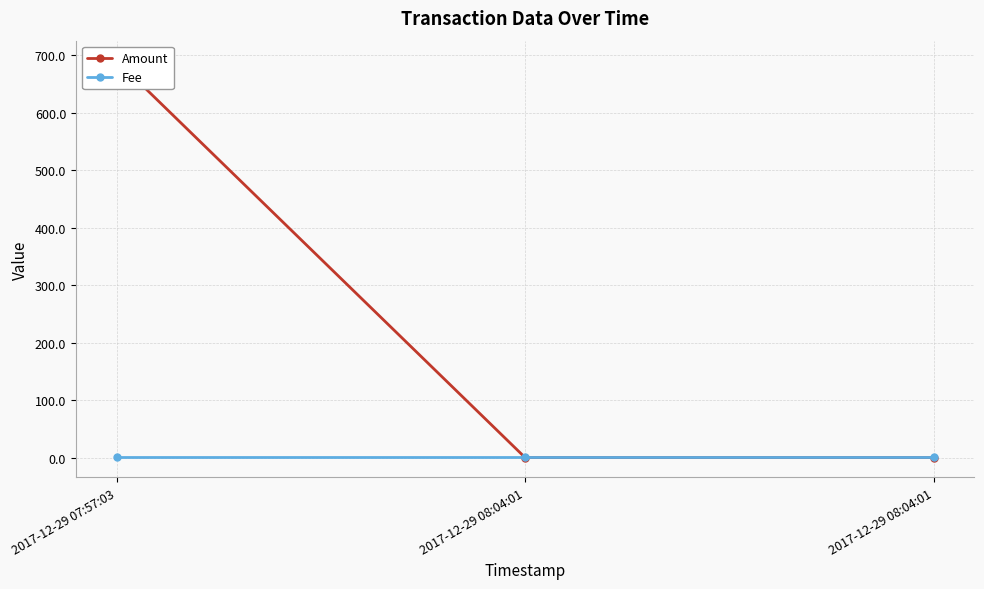

What is the sum of the Fee values at 2017-12-29 08:04:01 and 2017-12-29 07:57:03?

2.0